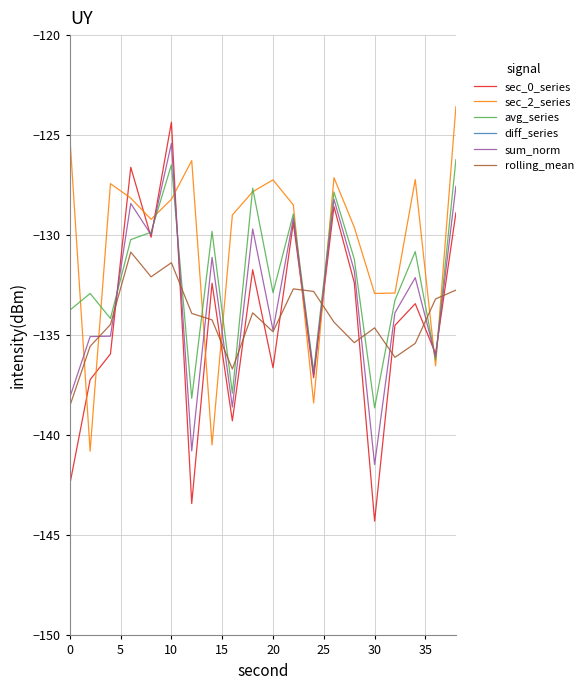

True or false: sec_2_series and sec_0_series intersect in this chart.

True